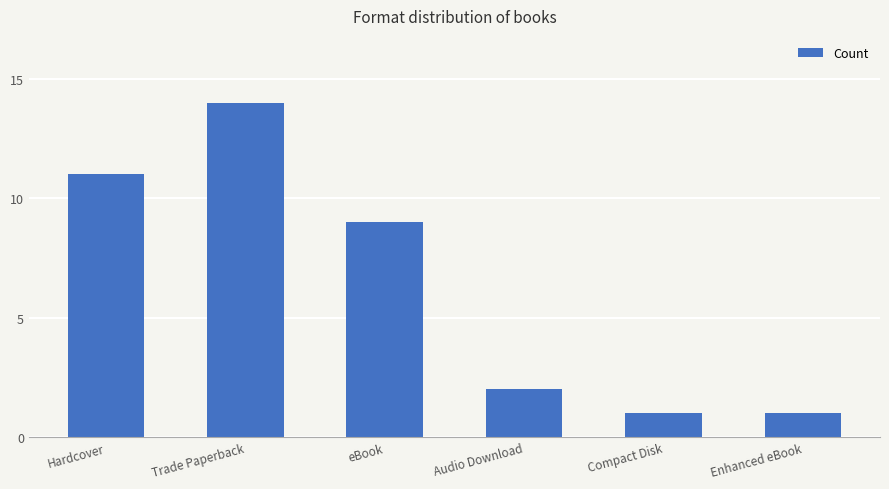

What is the change in value from Trade Paperback to eBook?

-5